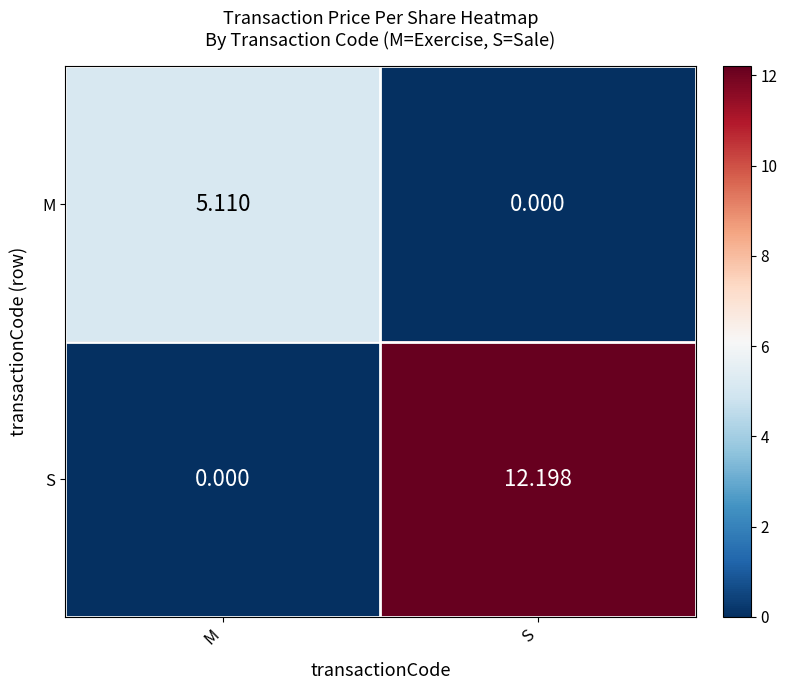

List the series in order of their peak value, lowest first.

M, S